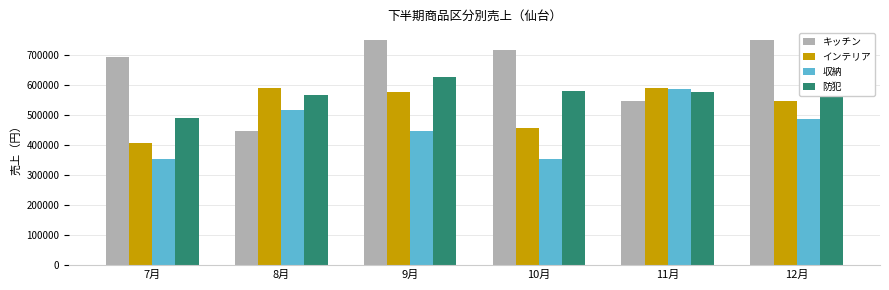

At which label does 収納 reach its peak?

11月